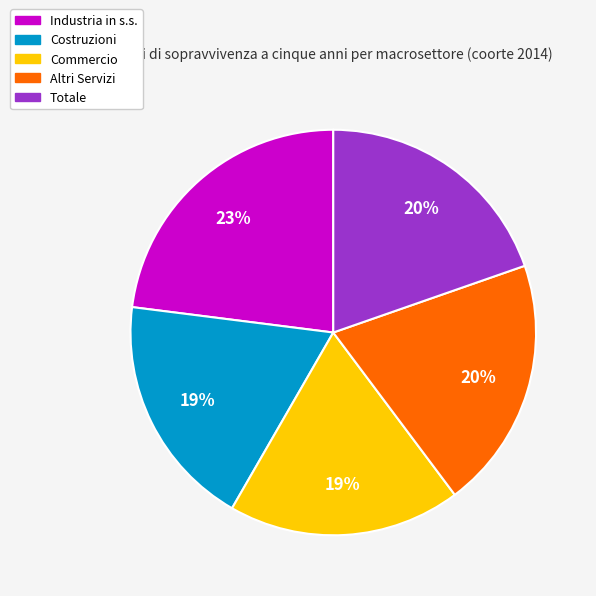

Is there a majority slice in this chart?

No